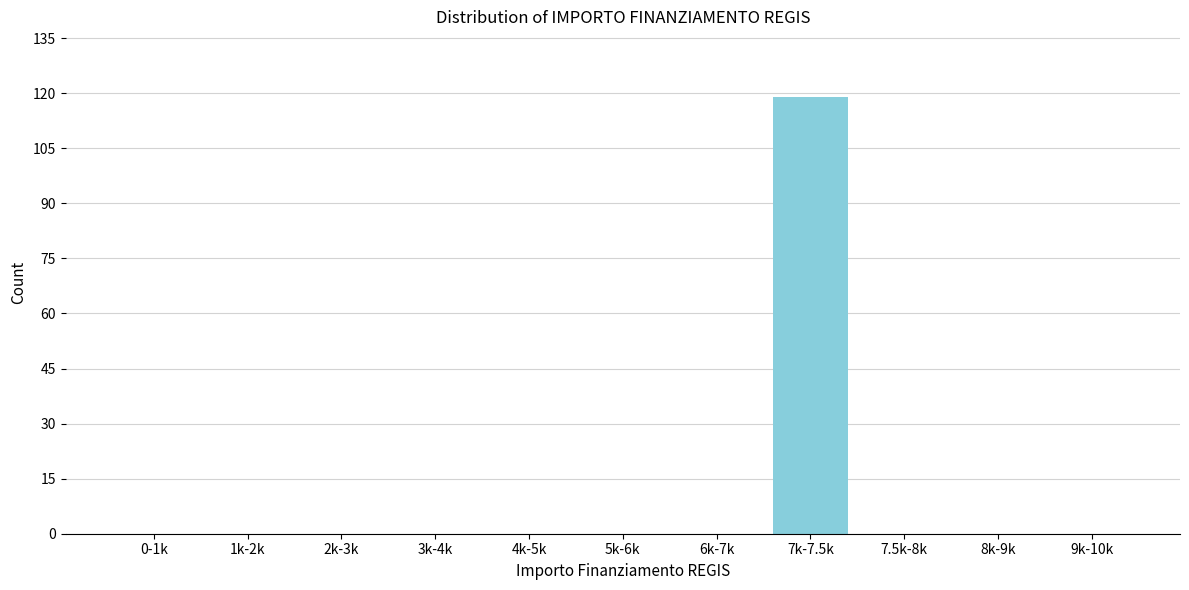

Reading left to right, list all the values displayed in this chart.

0-1k=0	1k-2k=0	2k-3k=0	3k-4k=0	4k-5k=0	5k-6k=0	6k-7k=0	7k-7.5k=119	7.5k-8k=0	8k-9k=0	9k-10k=0